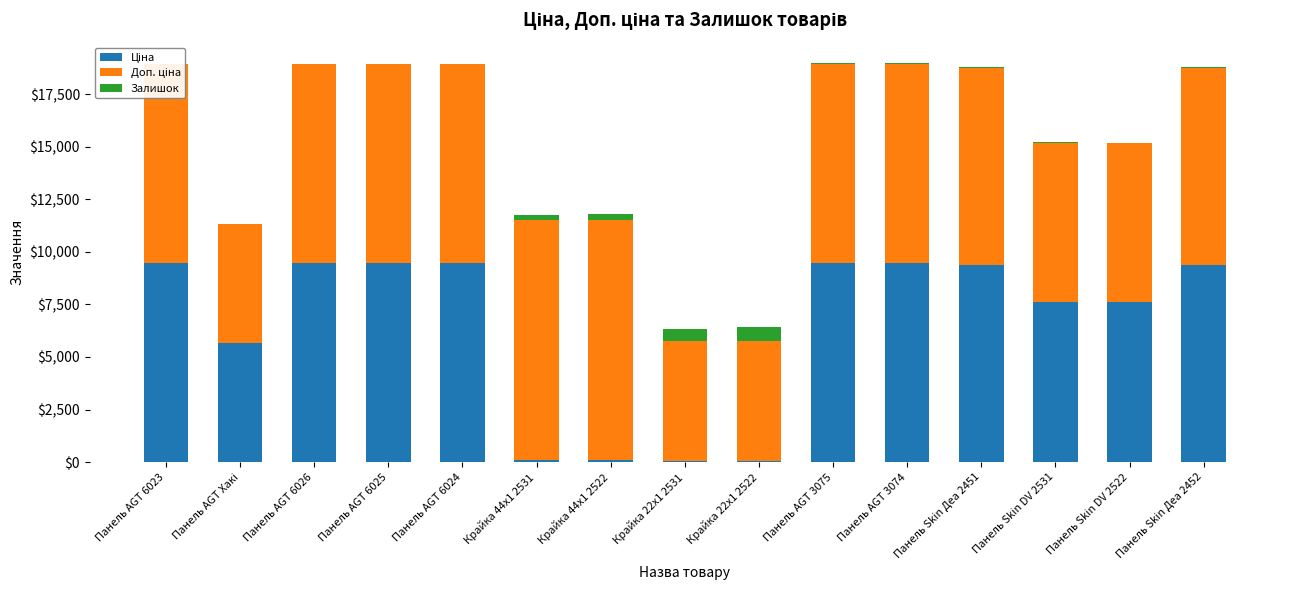

At which label does Доп. ціна first exceed 9480?

Панель AGT 6023